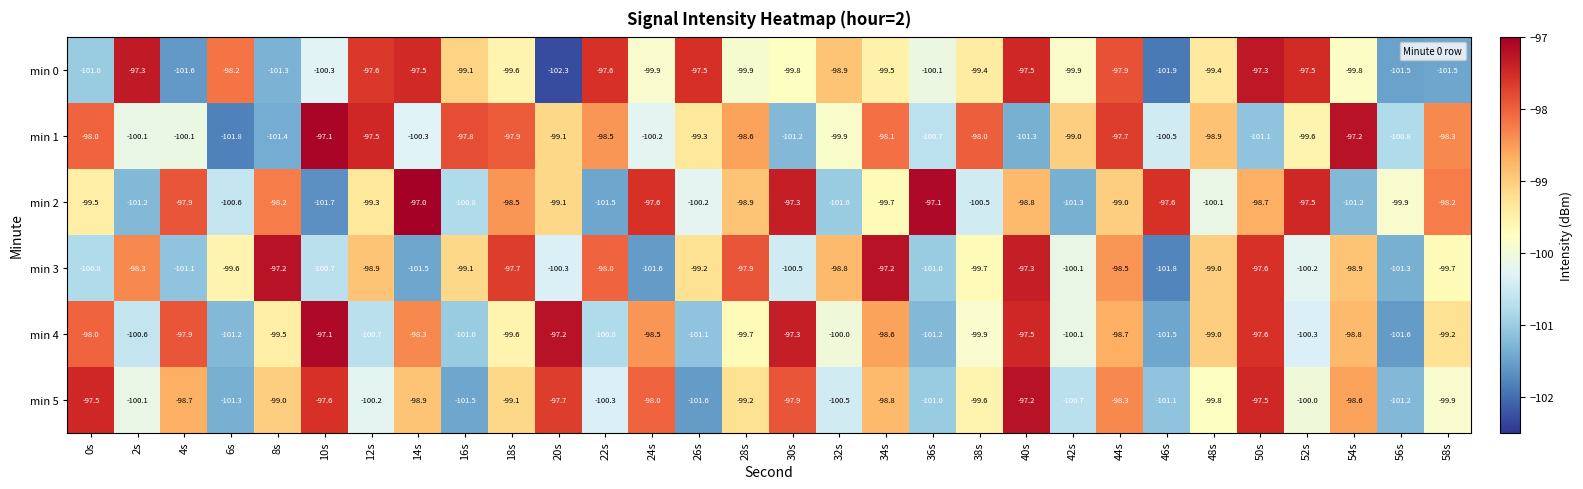

Where is min 4 nearest to the value -99?

48s